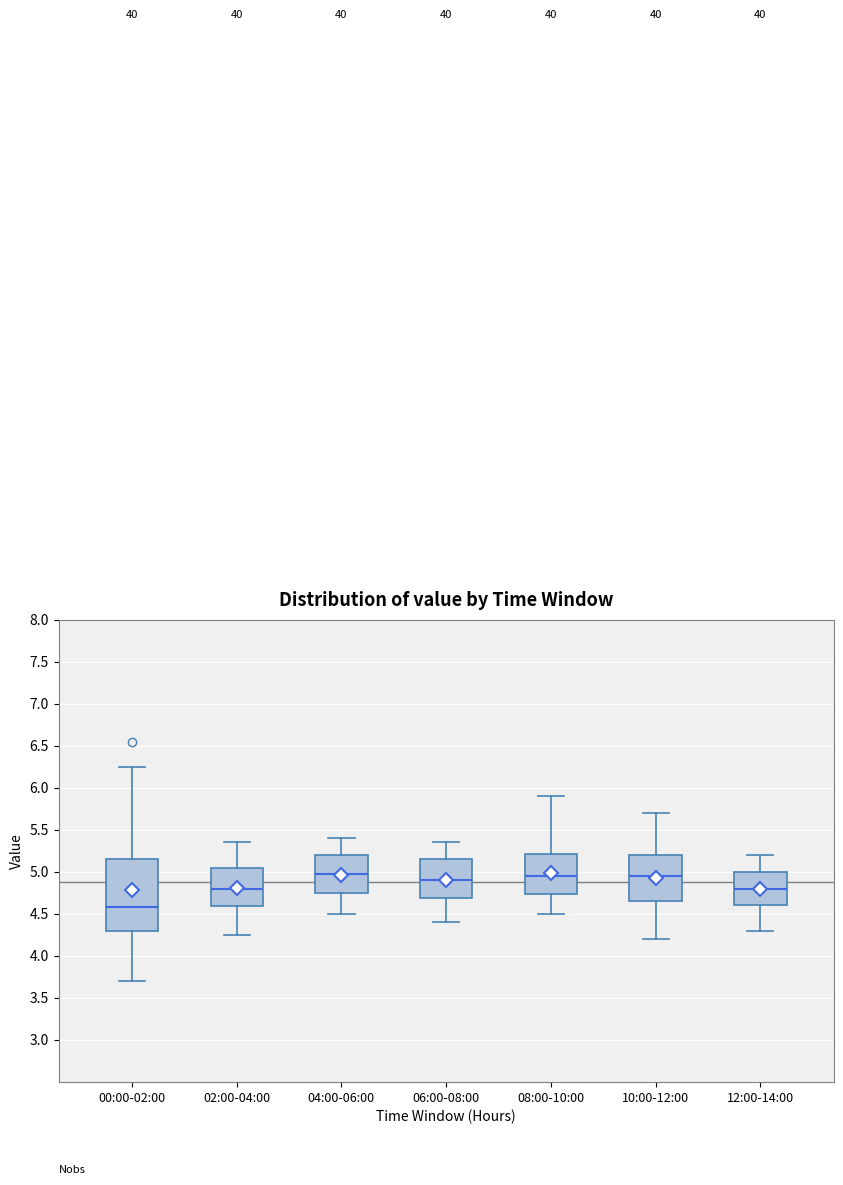

Reading left to right, read every box against the y-axis: the position of its median line, the range the box covers, and the ends of its whiskers. The values are not printed on the chart, so give them approximately, as read against the axis.

00:00-02:00: median 4.60, box 4.30 to 5.15, whiskers 3.70 to 6.25
02:00-04:00: median 4.80, box 4.60 to 5.05, whiskers 4.25 to 5.35
04:00-06:00: median 5.00, box 4.75 to 5.20, whiskers 4.50 to 5.40
06:00-08:00: median 4.90, box 4.70 to 5.15, whiskers 4.40 to 5.35
08:00-10:00: median 4.95, box 4.75 to 5.20, whiskers 4.50 to 5.90
10:00-12:00: median 4.95, box 4.65 to 5.20, whiskers 4.20 to 5.70
12:00-14:00: median 4.80, box 4.60 to 5.00, whiskers 4.30 to 5.20